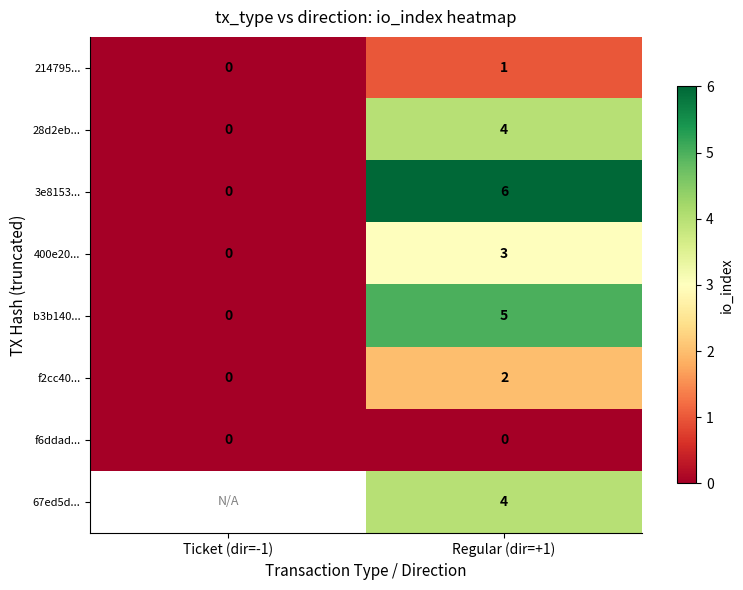

Which has a higher value, Ticket (dir=-1) or Regular (dir=+1)?

Regular (dir=+1)